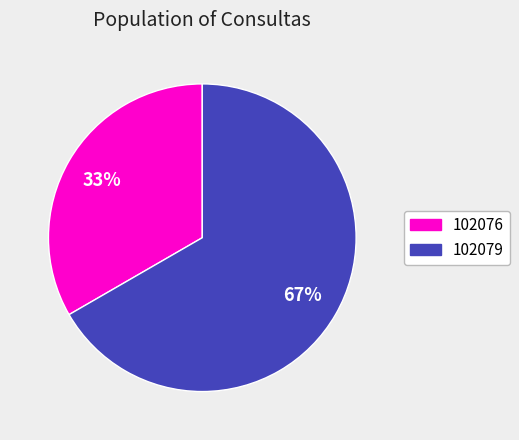

Rank the categories by value from highest to lowest.

102079, 102076